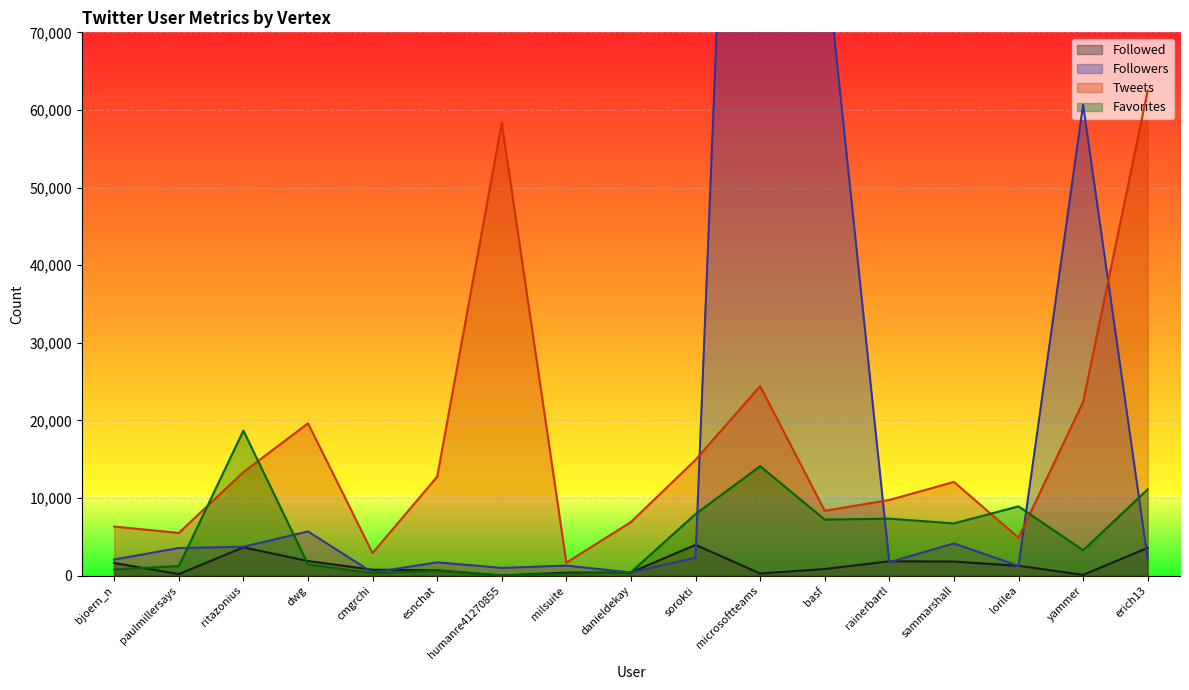

Which label corresponds to the largest value in the chart?

microsoftteams